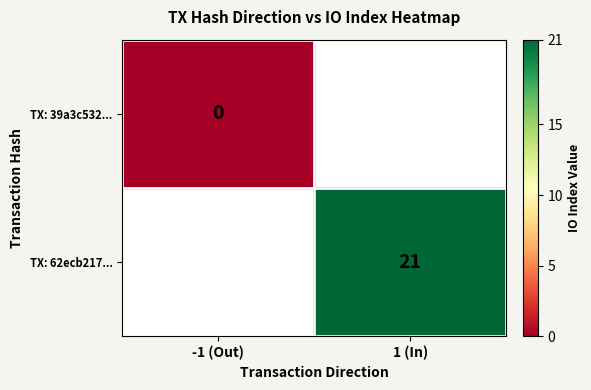

How many categories are shown in the chart?

2